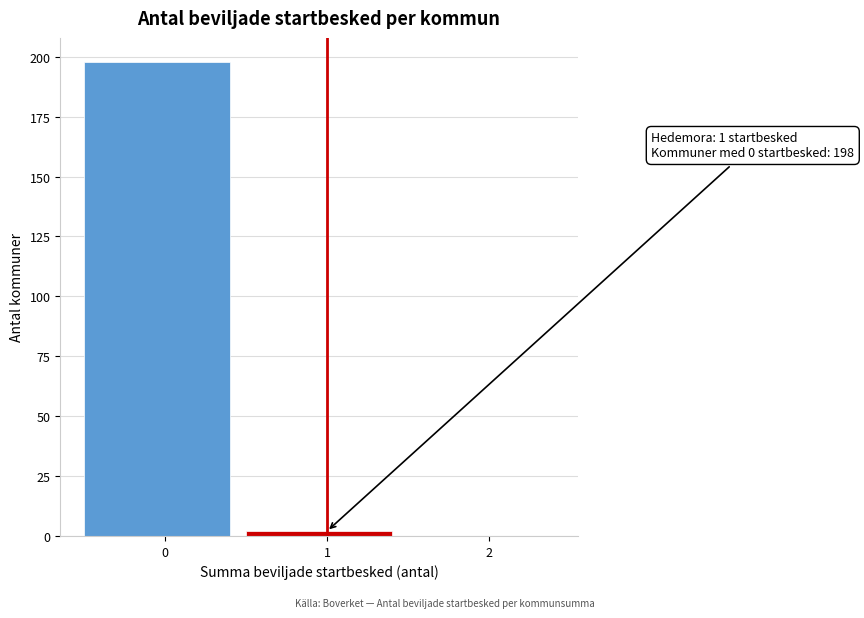

Reading left to right, list all the values displayed in this chart.

0=198	1=2	2=0